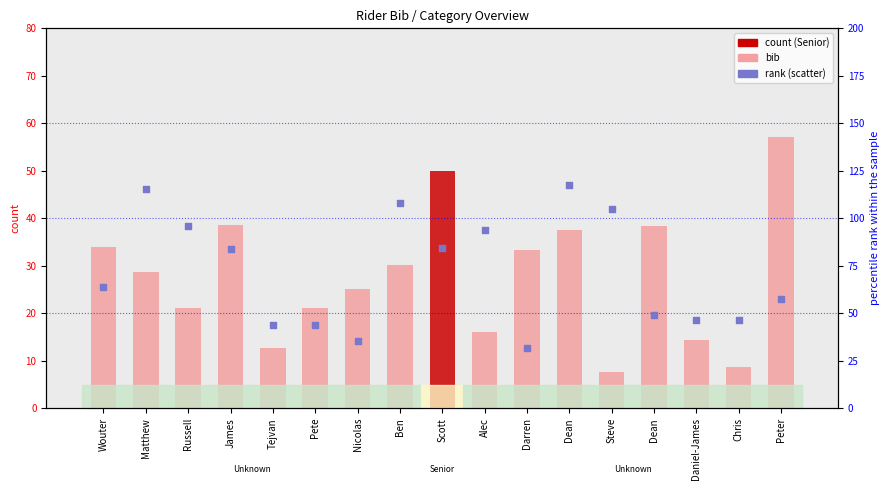

Is the value of rank (scatter) at Dean greater than the value of bib at Russell?

Yes